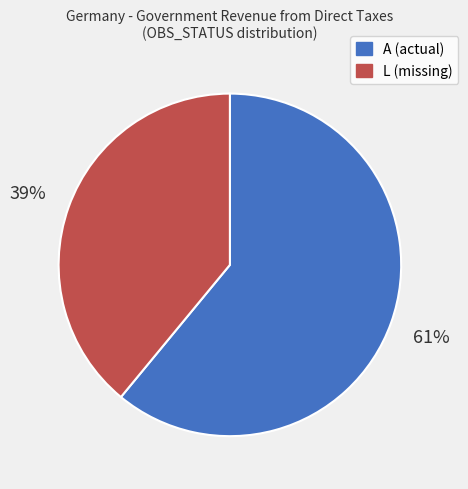

Combined, do A (actual) and L (missing) account for over 50%?

Yes